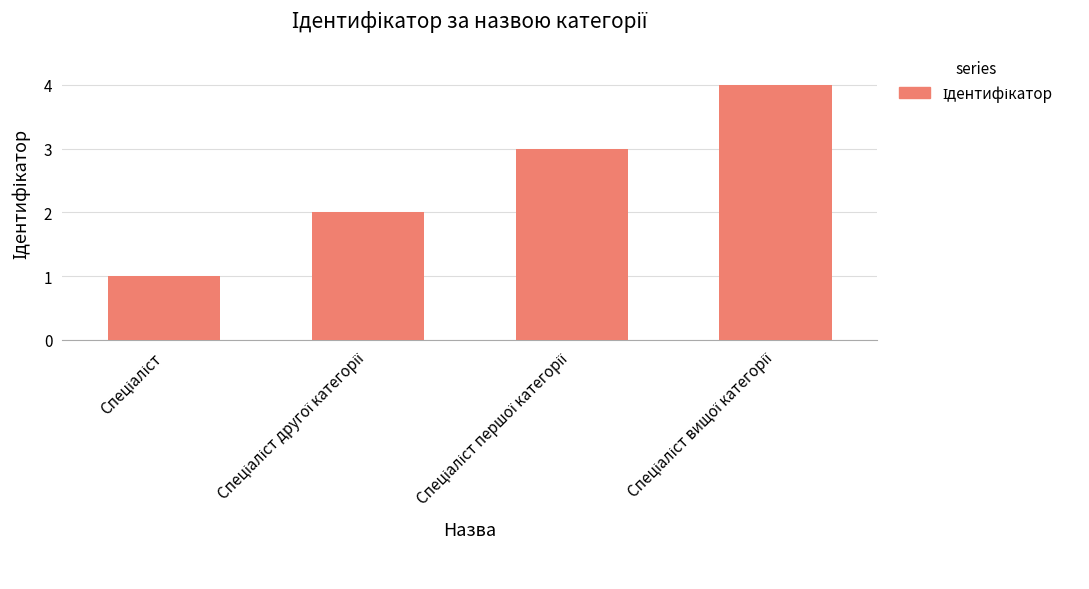

What is the difference between the maximum and minimum values?

3